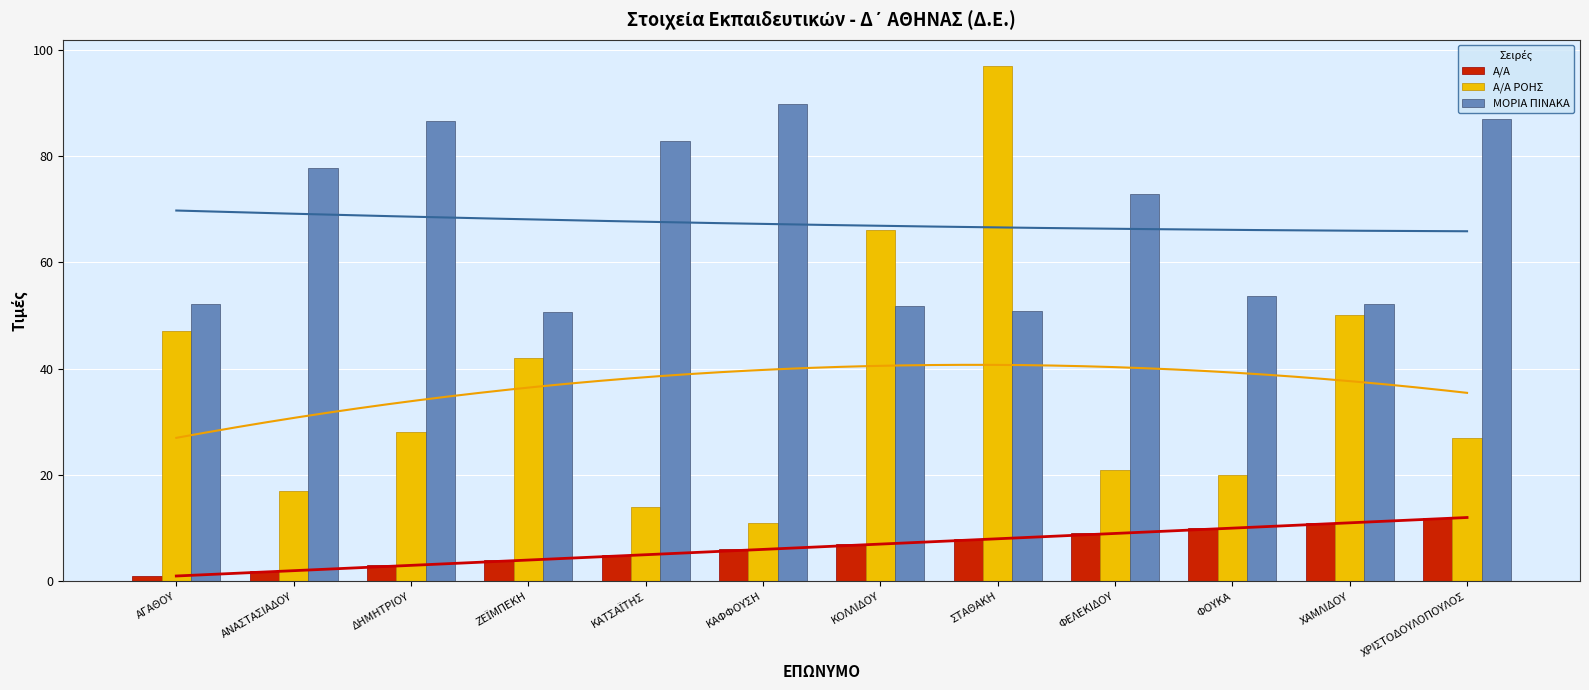

Reading left to right, what are all the values shown in this chart?

Α/Α: ΑΓΑΘΟΥ=1.0	ΑΝΑΣΤΑΣΙΑΔΟΥ=2.0	ΔΗΜΗΤΡΙΟΥ=3.0	ΖΕΪΜΠΕΚΗ=4.0	ΚΑΤΣΑΪΤΗΣ=5.0	ΚΑΦΦΟΥΣΗ=6.0	ΚΟΛΛΙΔΟΥ=7.0	ΣΤΑΘΑΚΗ=8.0	ΦΕΛΕΚΙΔΟΥ=9.0	ΦΟΥΚΑ=10.0	ΧΑΜΛΙΔΟΥ=11.0	ΧΡΙΣΤΟΔΟΥΛΟΠΟΥΛΟΣ=12.0
Α/Α ΡΟΗΣ: ΑΓΑΘΟΥ=47.0	ΑΝΑΣΤΑΣΙΑΔΟΥ=17.0	ΔΗΜΗΤΡΙΟΥ=28.0	ΖΕΪΜΠΕΚΗ=42.0	ΚΑΤΣΑΪΤΗΣ=14.0	ΚΑΦΦΟΥΣΗ=11.0	ΚΟΛΛΙΔΟΥ=66.0	ΣΤΑΘΑΚΗ=97.0	ΦΕΛΕΚΙΔΟΥ=21.0	ΦΟΥΚΑ=20.0	ΧΑΜΛΙΔΟΥ=50.0	ΧΡΙΣΤΟΔΟΥΛΟΠΟΥΛΟΣ=27.0
ΜΟΡΙΑ ΠΙΝΑΚΑ: ΑΓΑΘΟΥ=52.2	ΑΝΑΣΤΑΣΙΑΔΟΥ=77.7	ΔΗΜΗΤΡΙΟΥ=86.5	ΖΕΪΜΠΕΚΗ=50.6	ΚΑΤΣΑΪΤΗΣ=82.9	ΚΑΦΦΟΥΣΗ=89.8	ΚΟΛΛΙΔΟΥ=51.8	ΣΤΑΘΑΚΗ=50.9	ΦΕΛΕΚΙΔΟΥ=72.8	ΦΟΥΚΑ=53.7	ΧΑΜΛΙΔΟΥ=52.2	ΧΡΙΣΤΟΔΟΥΛΟΠΟΥΛΟΣ=86.8